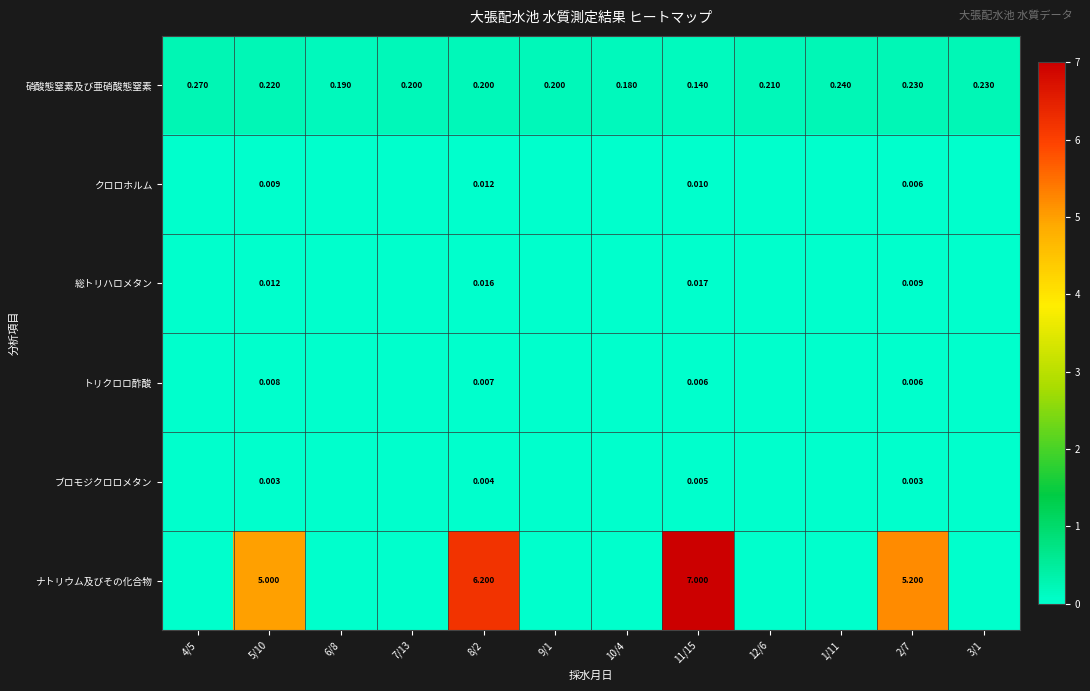

Which series changed the most between 8/2 and 3/1?

ナトリウム及びその化合物